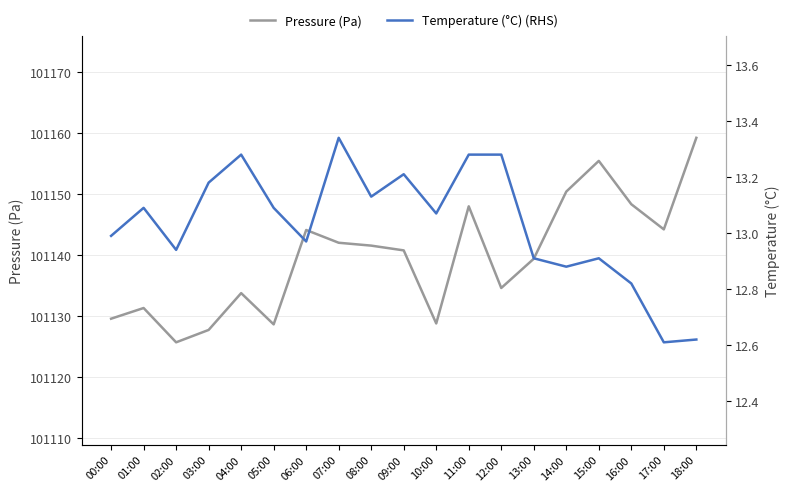

True or false: Temperature (°C) (RHS) and Pressure (Pa) cross at least once.

False